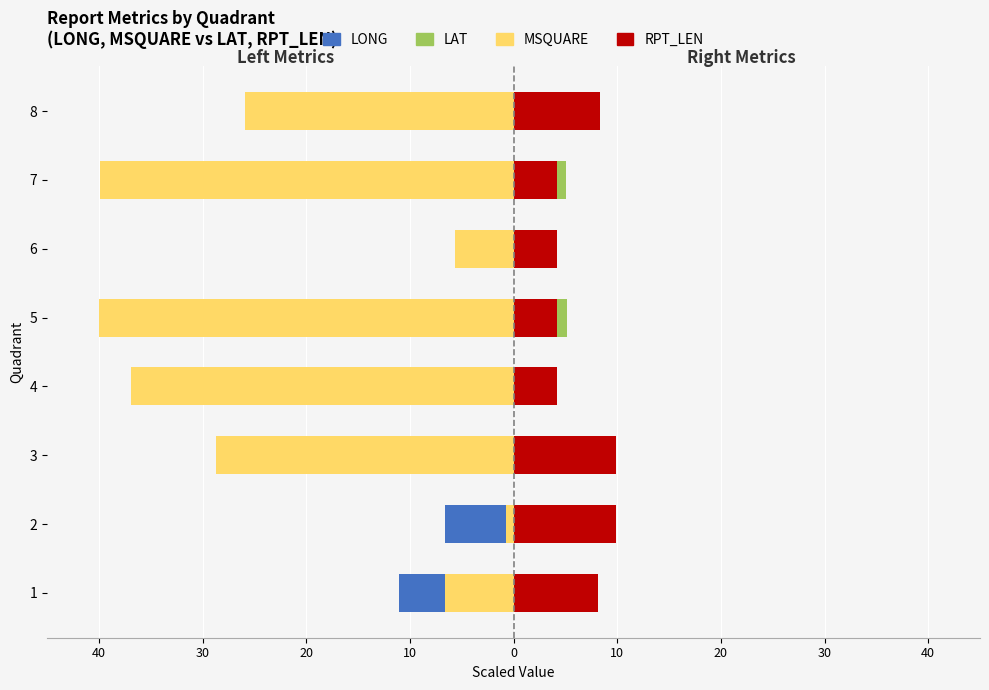

At how many categories does at least one series exceed -26?

8